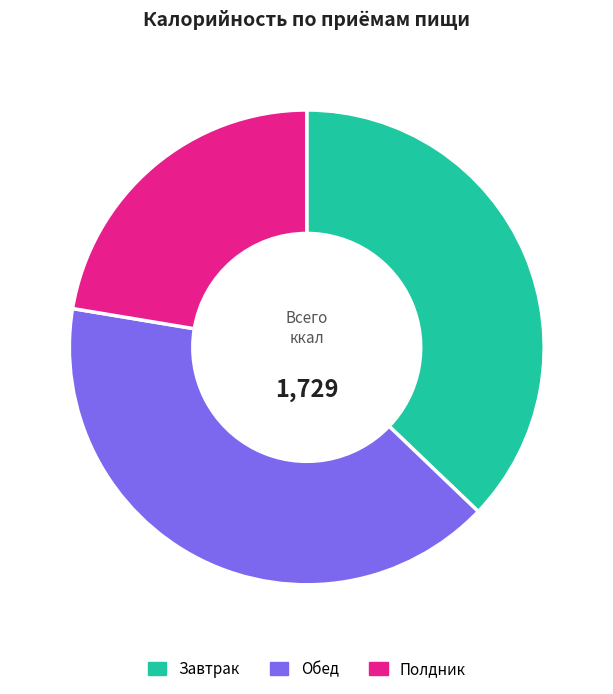

Which slice is the smallest?

Полдник